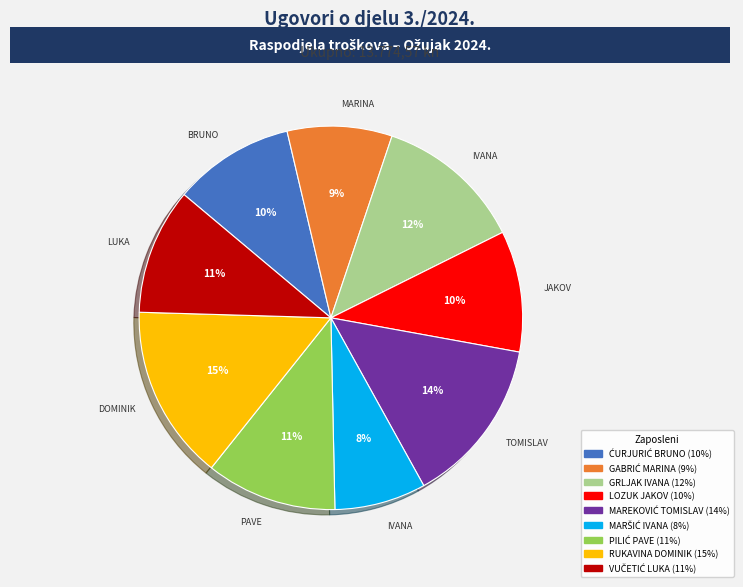

To the nearest percent, what is the average slice percentage?

11%